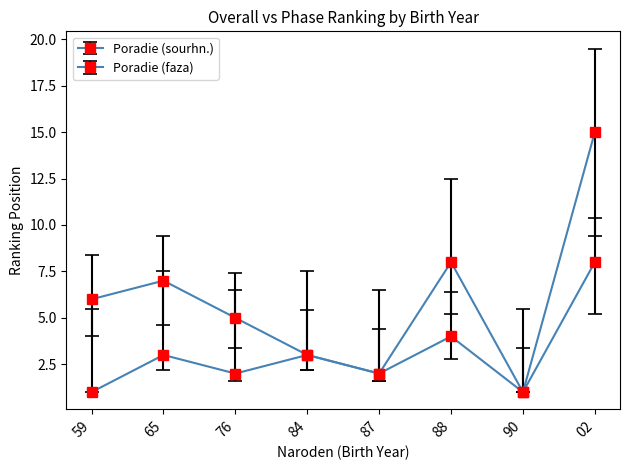

Does the chart display data point markers on the line(s)?

Yes